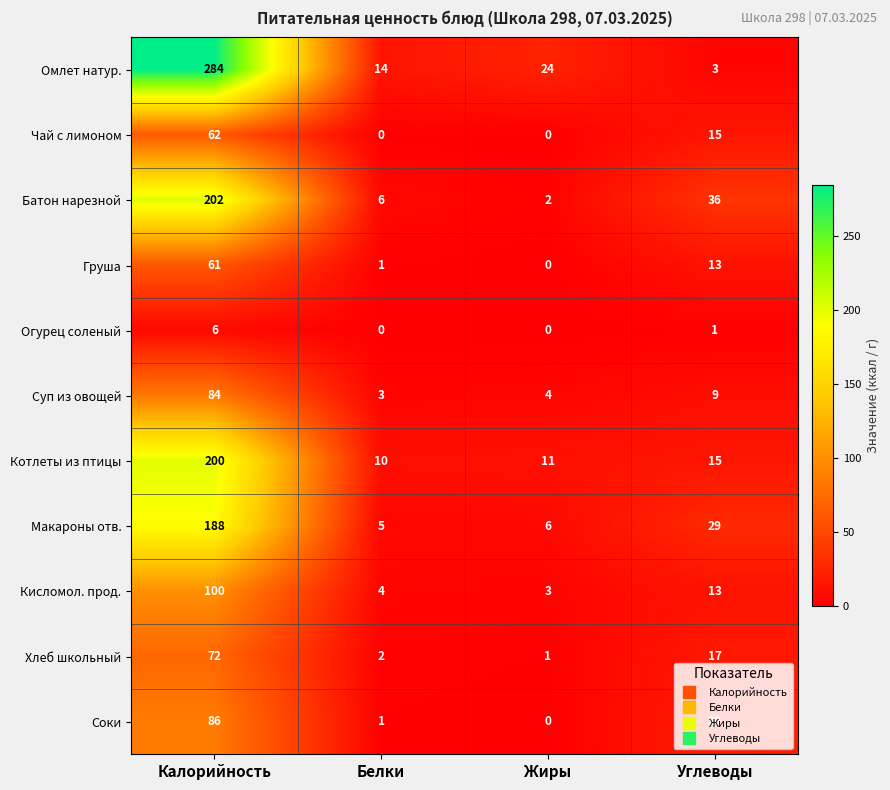

Count the number of categories in the chart.

4